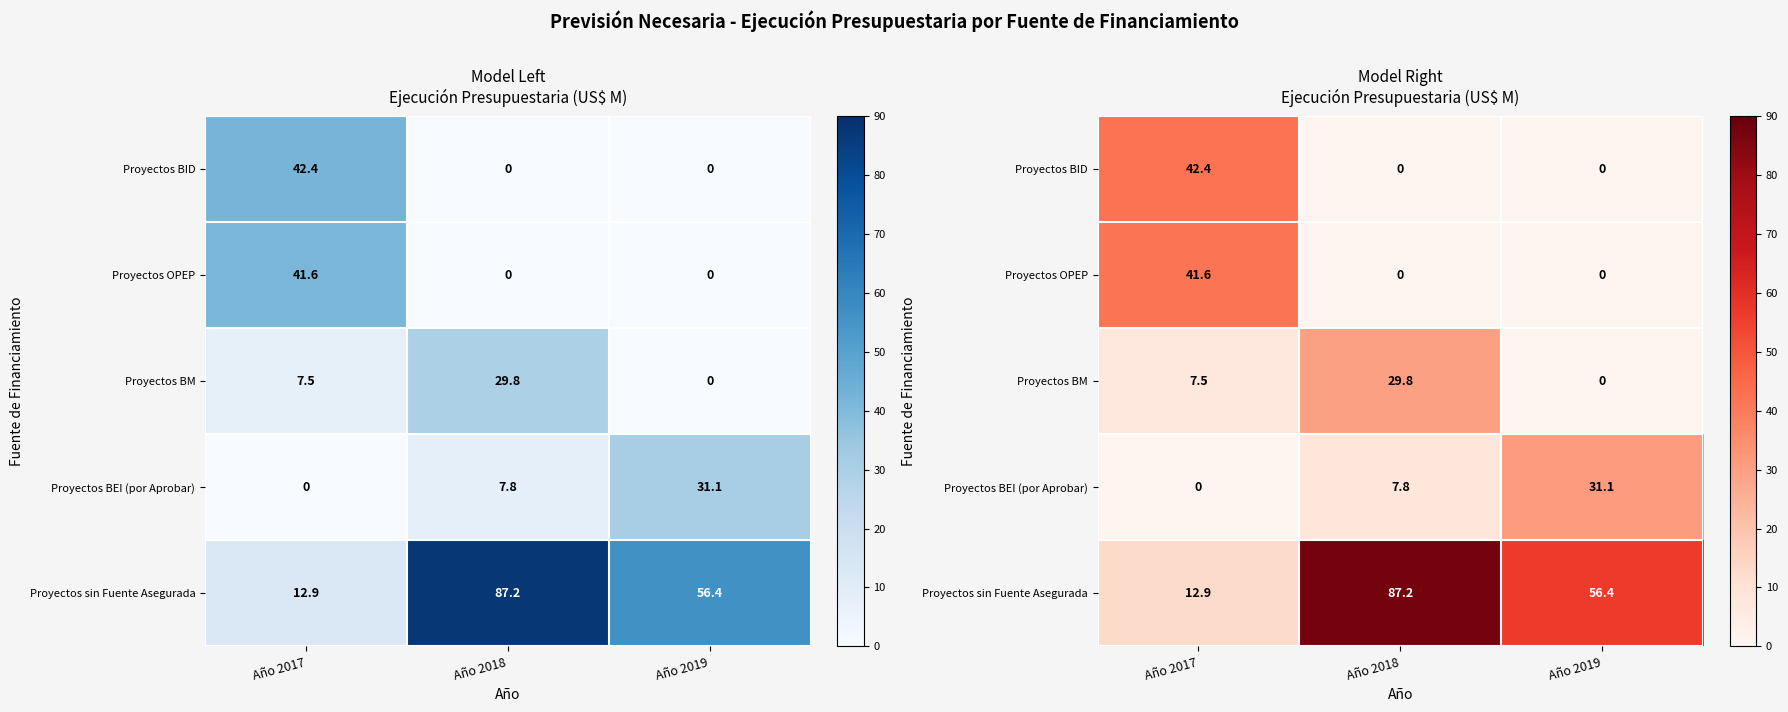

At which label does Proyectos OPEP reach its minimum?

Año 2018